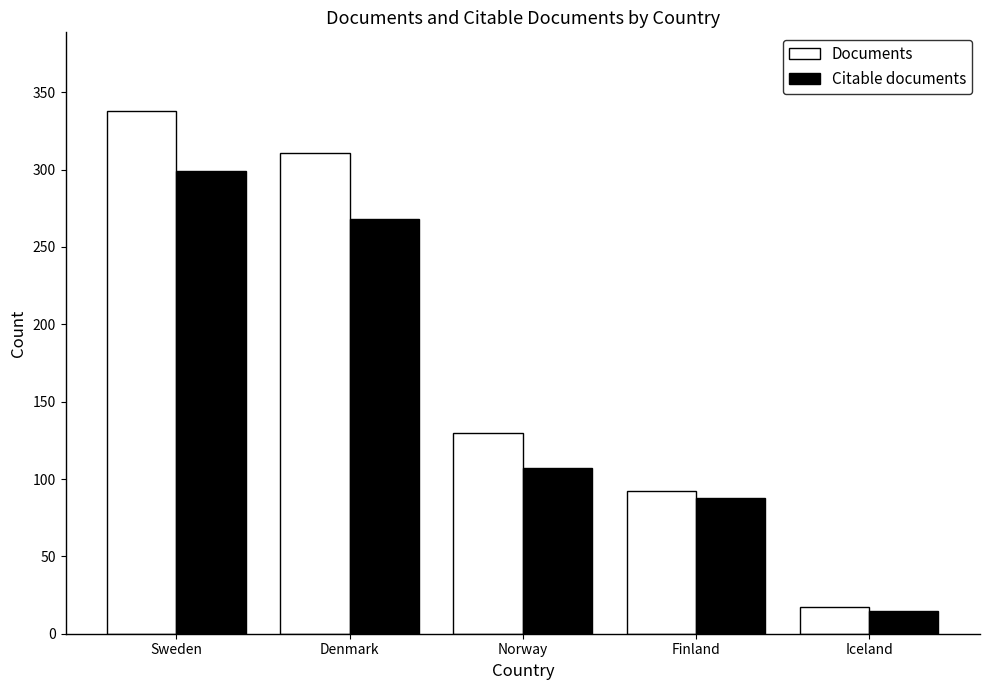

At Finland, list the series in order from largest to smallest.

Documents, Citable documents